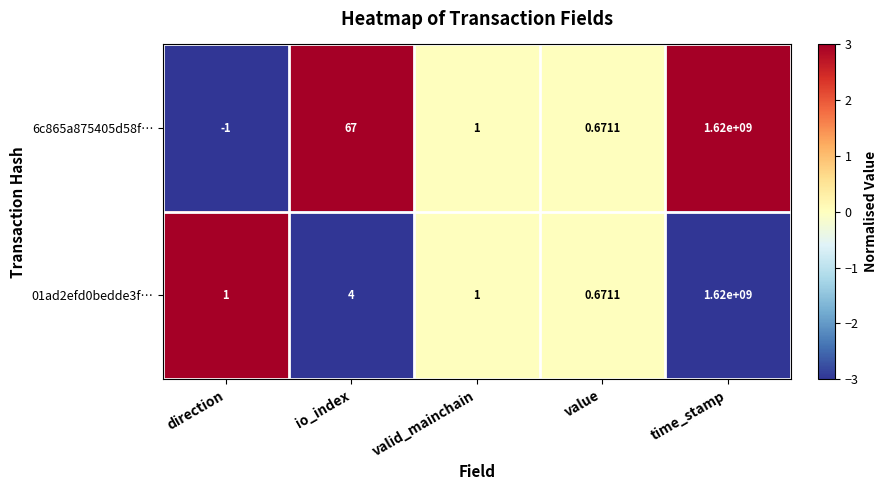

At which label is 6c865a875405d58f… closest to 809999999?

io_index